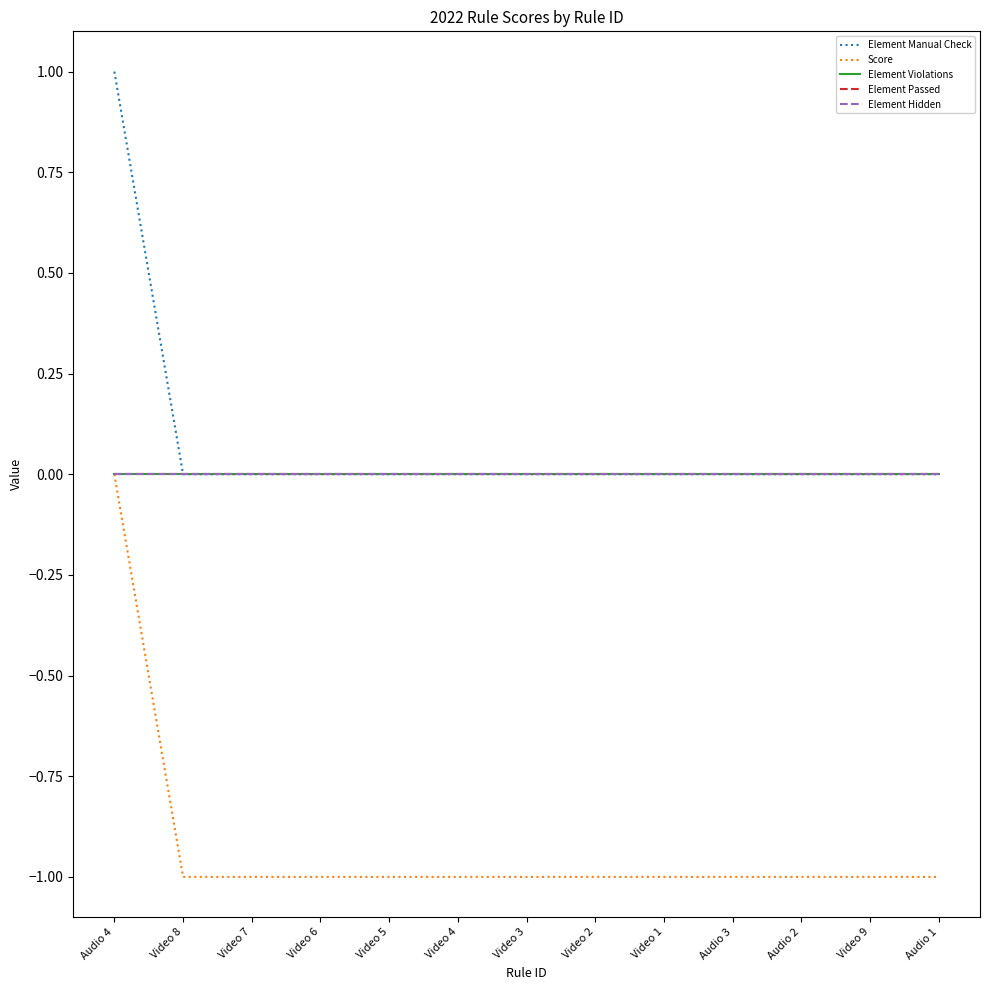

Reading left to right, what are all the values shown in this chart?

Element Manual Check: 1	0	0	0	0	0	0	0	0	0	0	0	0
Score: 0	-1	-1	-1	-1	-1	-1	-1	-1	-1	-1	-1	-1
Element Violations: 0	0	0	0	0	0	0	0	0	0	0	0	0
Element Passed: 0	0	0	0	0	0	0	0	0	0	0	0	0
Element Hidden: 0	0	0	0	0	0	0	0	0	0	0	0	0